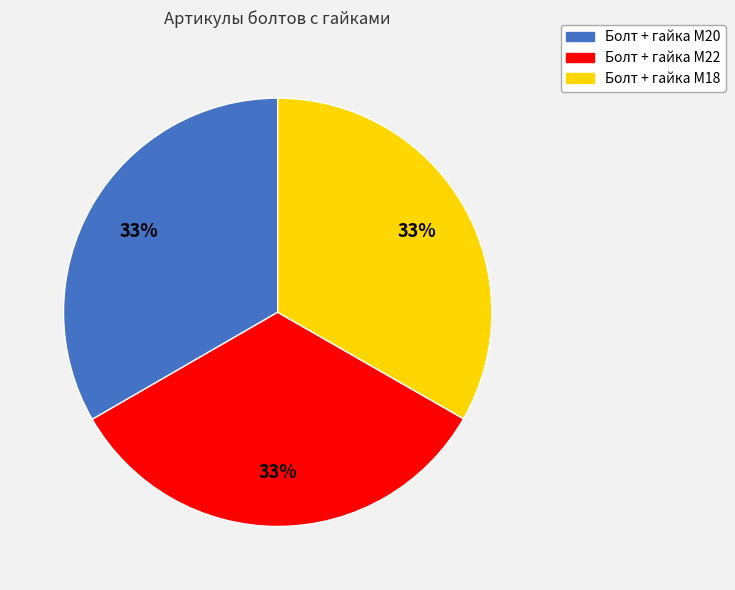

True or false: Болт + гайка M18 accounts for 33% of the total.

True